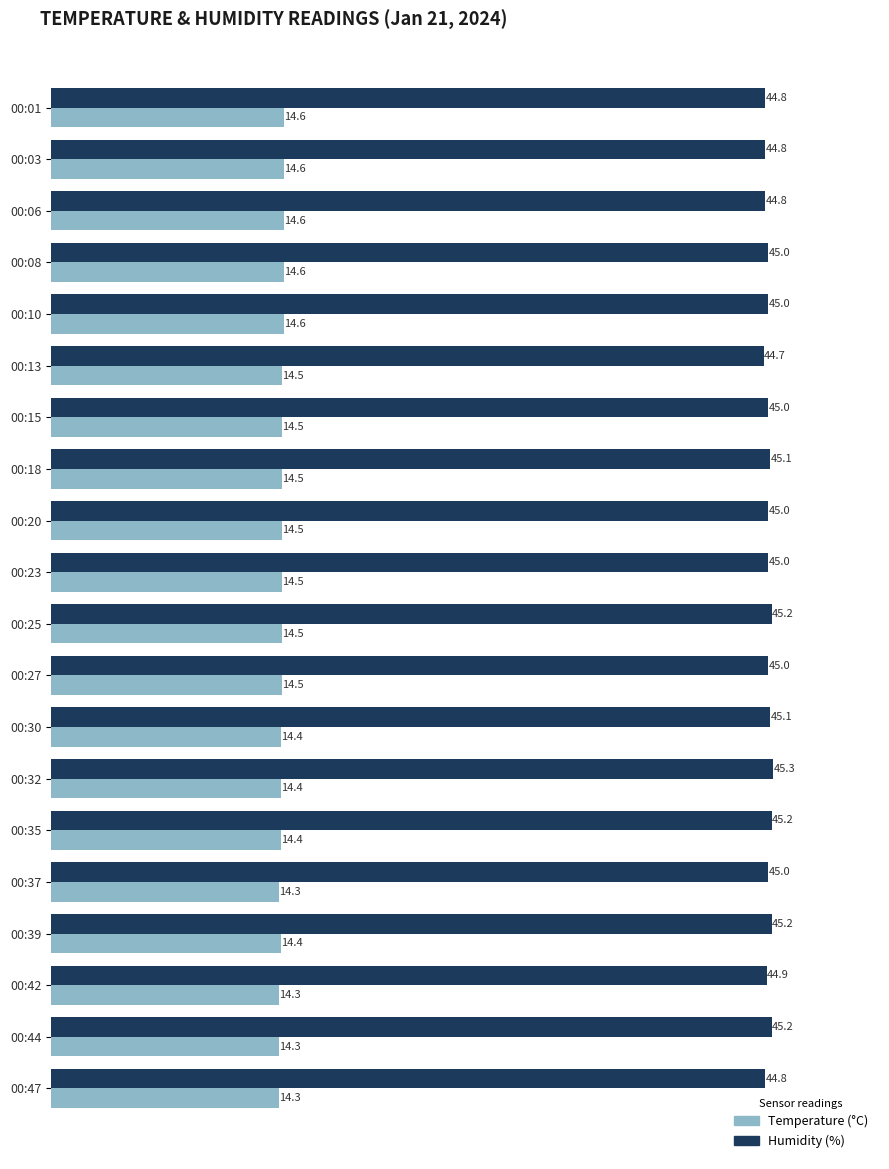

What is the maximum value shown in the chart?

45.3